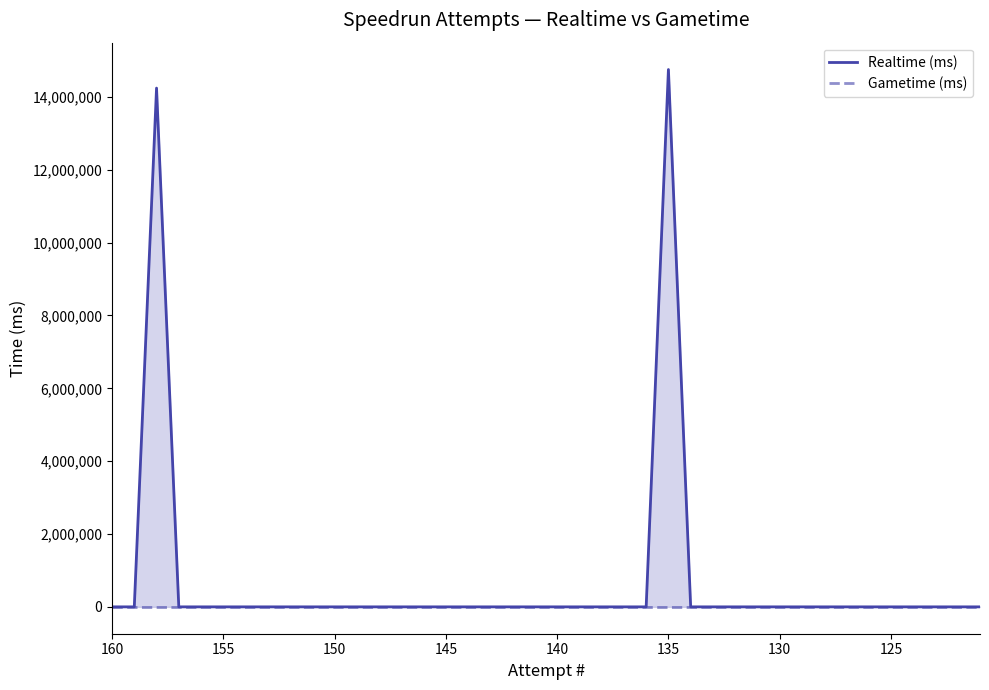

What is the maximum value shown in the chart?

14752934